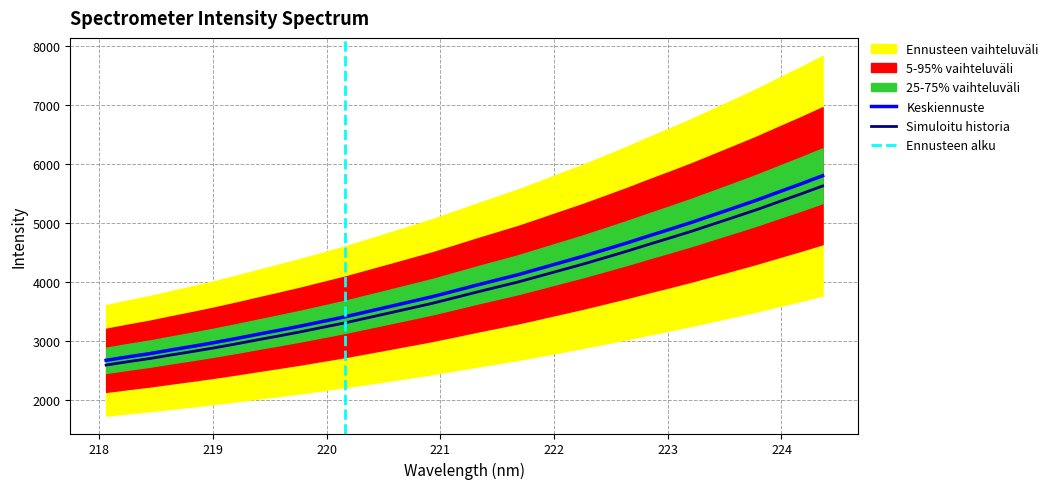

How many values in the x series exceed 3943?

17